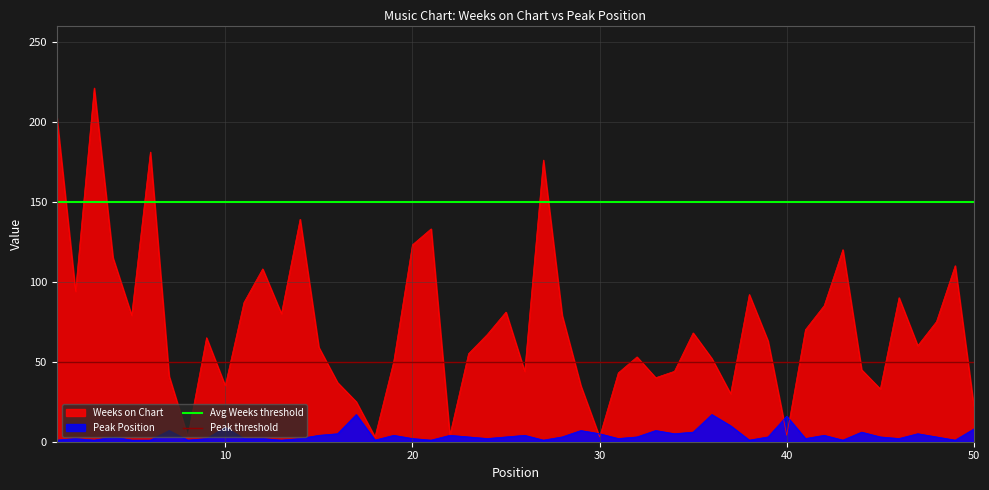

Read the Peak threshold value at 10.

50